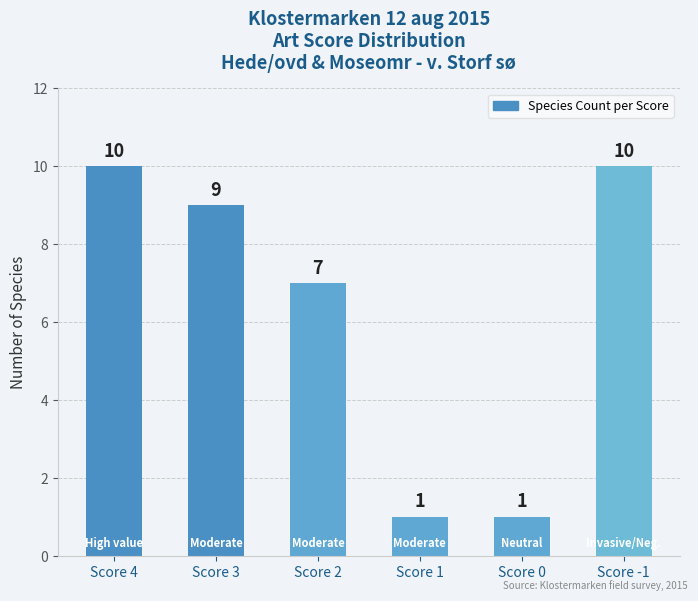

At which label does the data first exceed 9?

Score 4